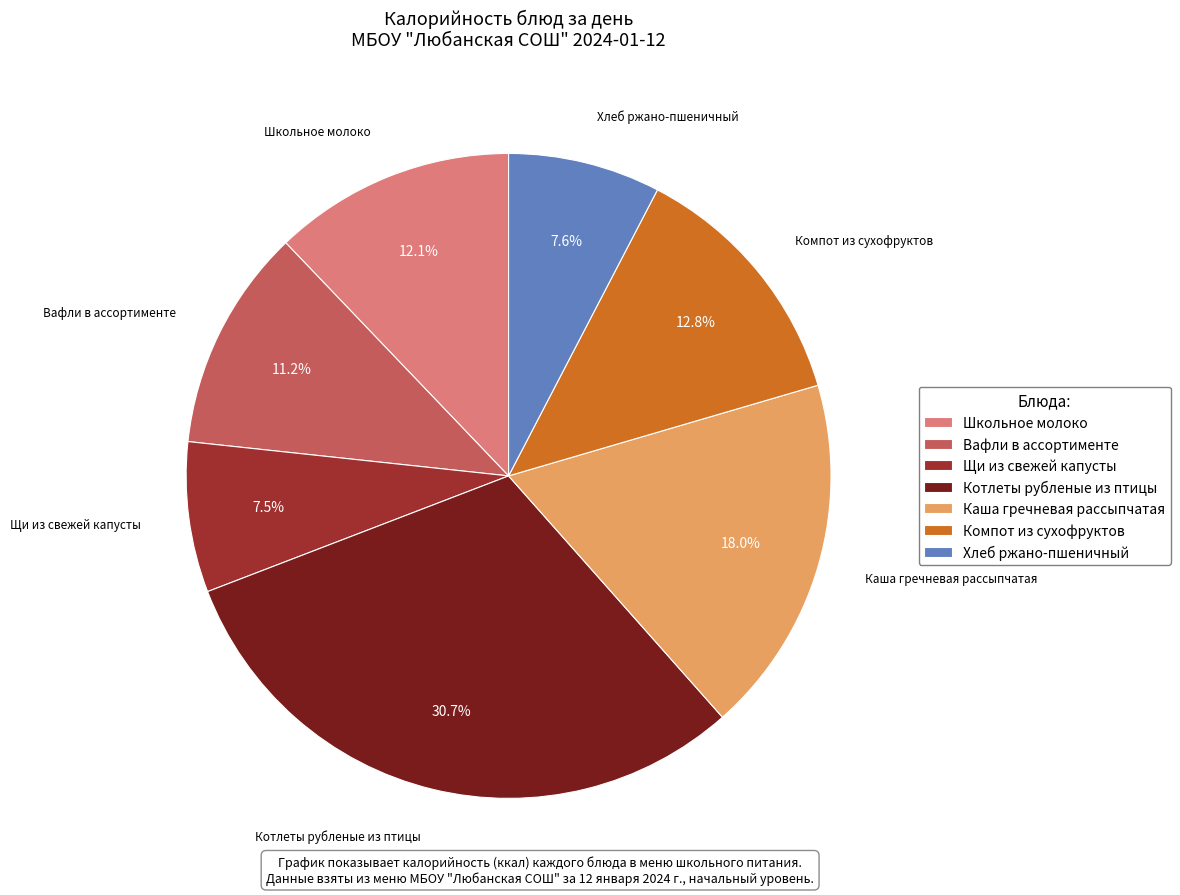

What is the total percentage of Компот из сухофруктов and Вафли в ассортименте?

24.0%